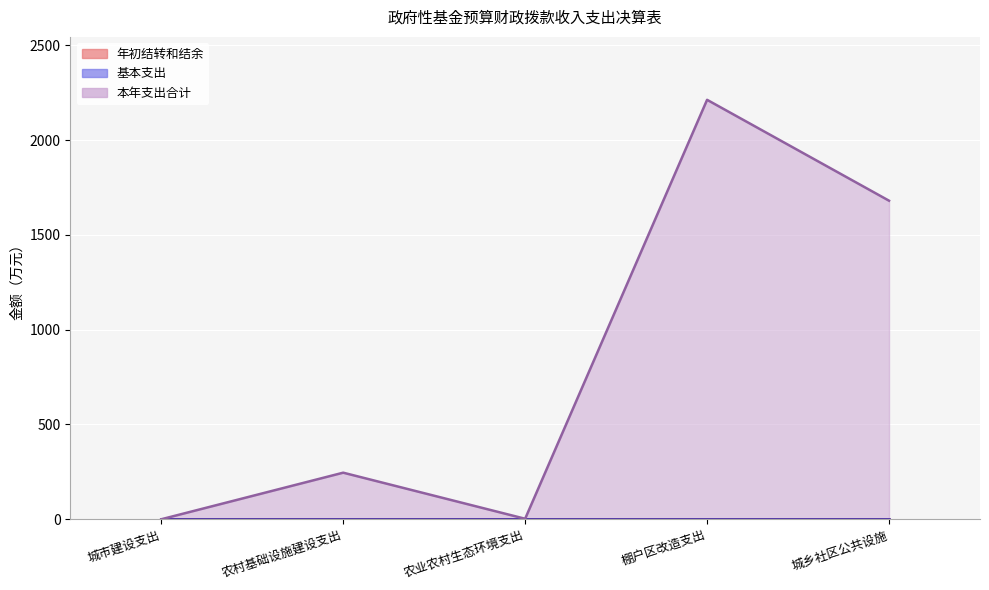

Is the value of 本年支出合计（线） at 城乡社区公共设施 greater than the value of 年初结转和结余（线） at 农业农村生态环境支出?

Yes